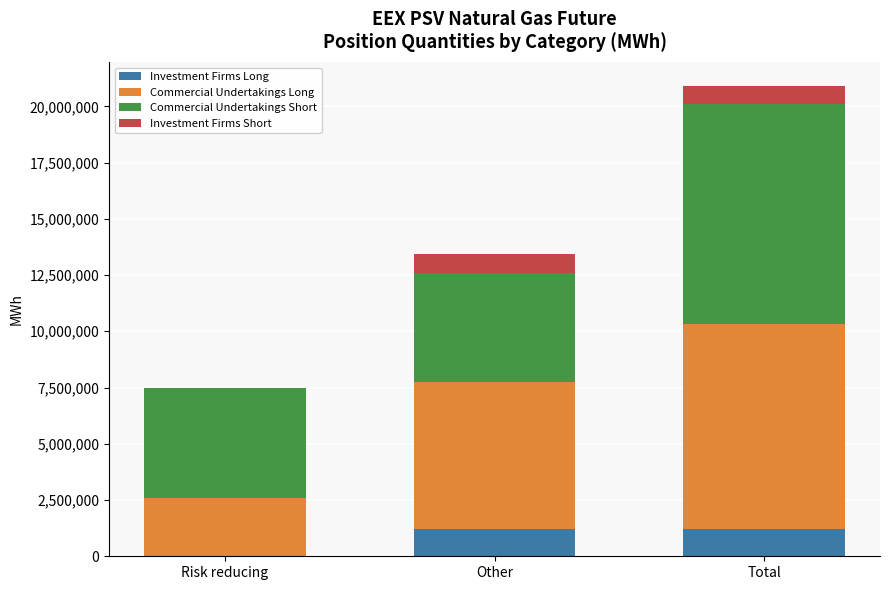

What is the total value across all series at Other?

13442064